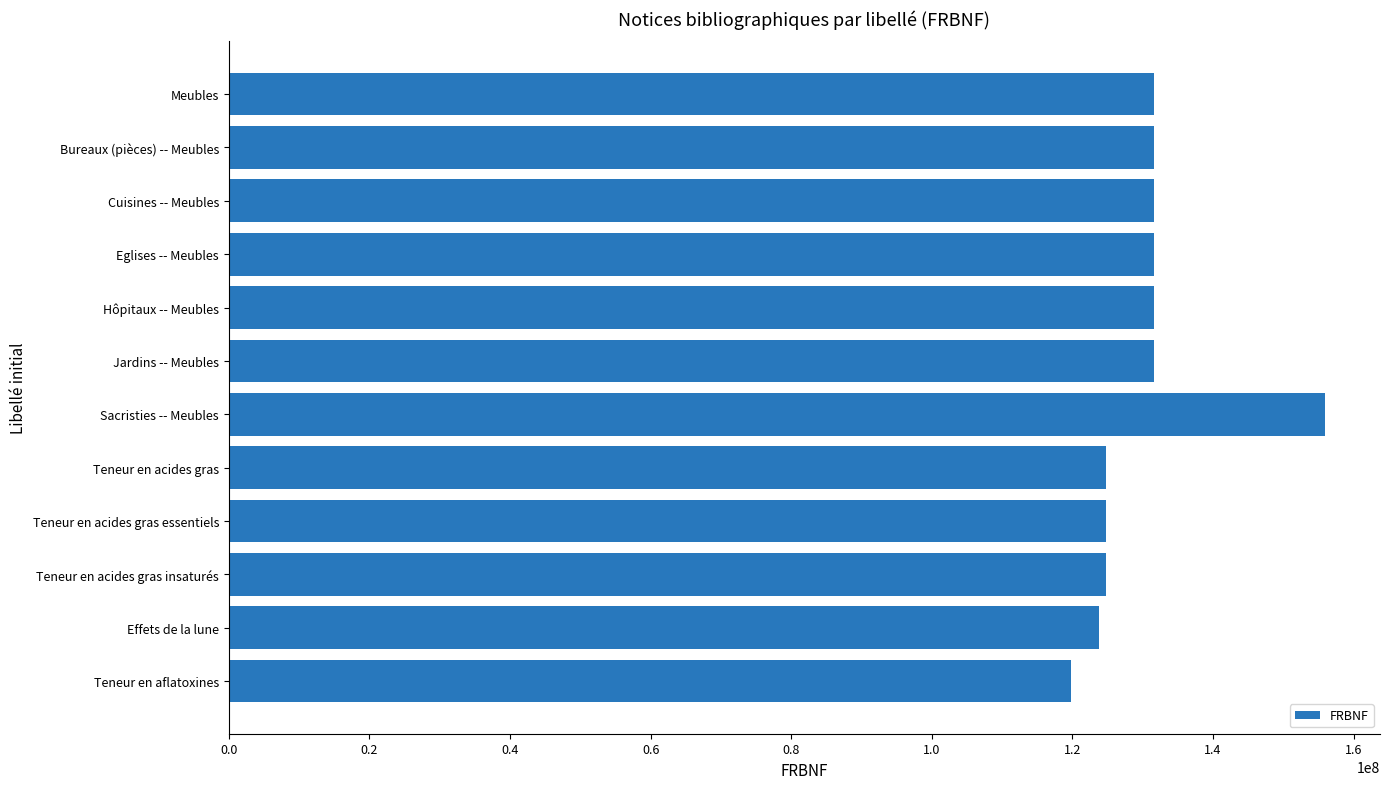

What is the maximum value shown in the chart?

155956059